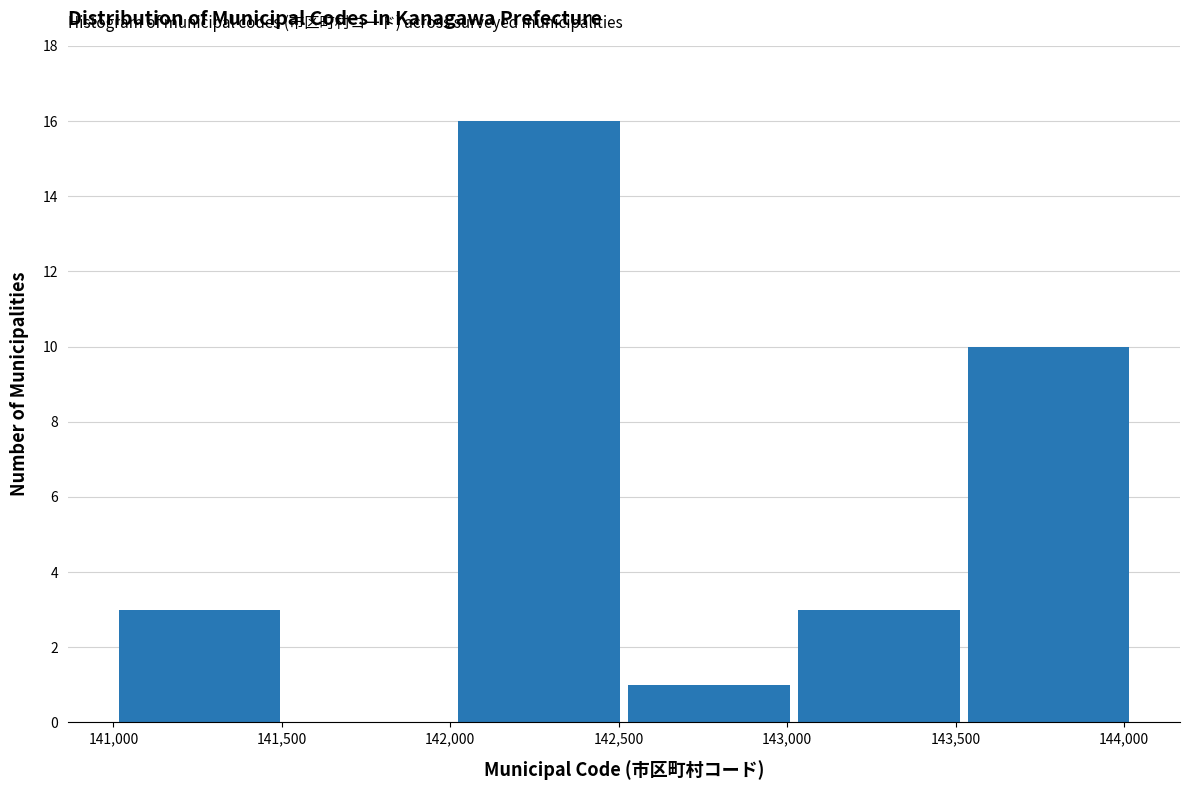

What is the height of the bar covering 142000 to 142500 on the x-axis? Neither the bar edges nor the heights are printed on the chart, so give them approximately, as read against the axes.

16